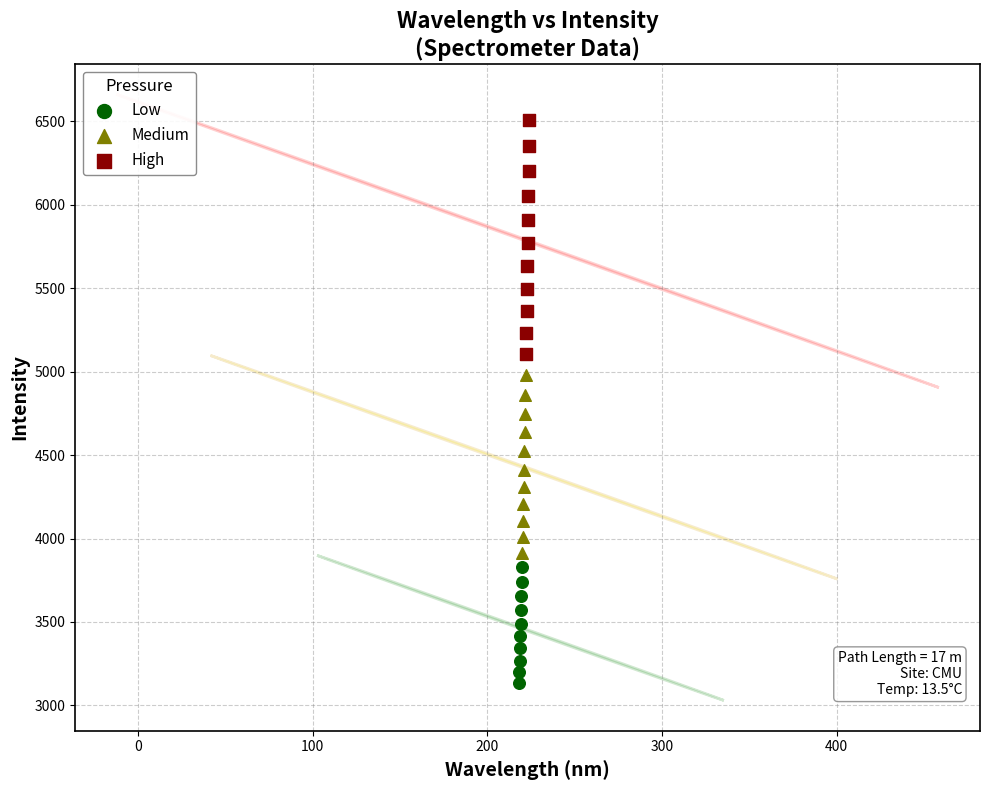

Which series has the widest spread of Y values?

High